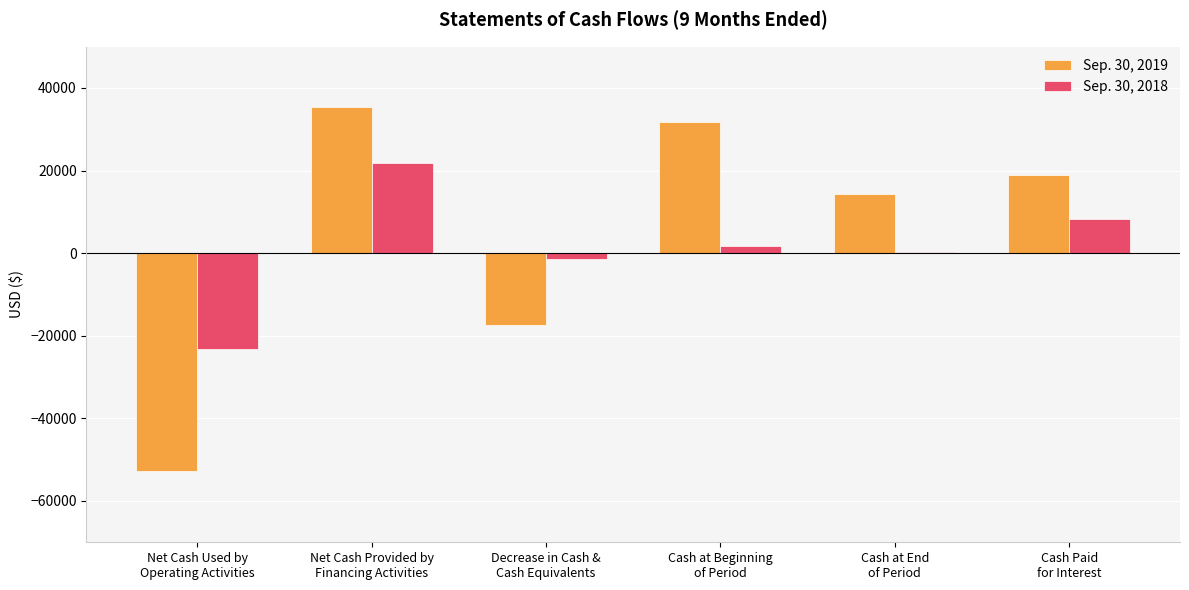

Reading left to right, transcribe all the data shown in this chart.

Sep. 30, 2019: Net Cash Used by
Operating Activities=-52754	Net Cash Provided by
Financing Activities=35314	Decrease in Cash &
Cash Equivalents=-17440	Cash at Beginning
of Period=31698	Cash at End
of Period=14258	Cash Paid
for Interest=18946
Sep. 30, 2018: Net Cash Used by
Operating Activities=-23113	Net Cash Provided by
Financing Activities=21770	Decrease in Cash &
Cash Equivalents=-1343	Cash at Beginning
of Period=1724	Cash at End
of Period=381	Cash Paid
for Interest=8250